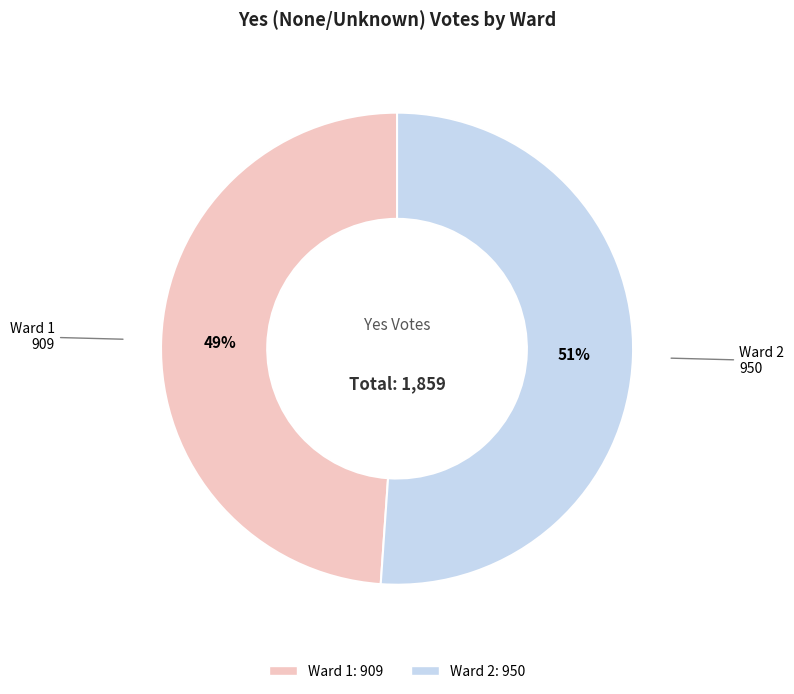

Which category has the smallest portion of the pie?

Ward 1